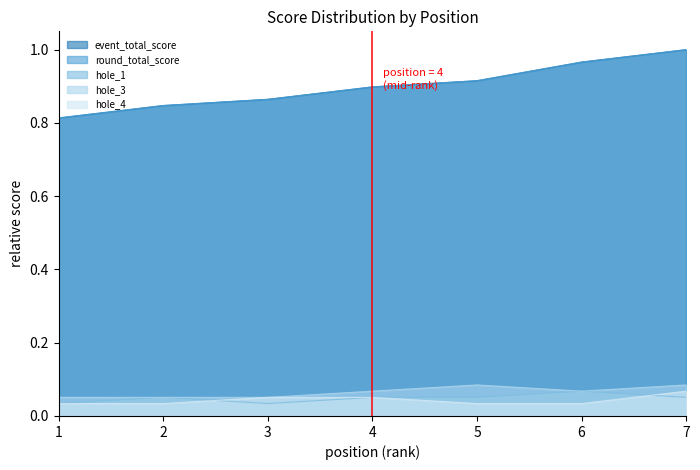

Reading right to left, extract all data points from this chart.

event_total_score: 1.0	1.0	0.9	0.9	0.9	0.8	0.8
round_total_score: 1.0	1.0	0.9	0.9	0.9	0.8	0.8
hole_1: 0.1	0.1	0.1	0.1	0.0	0.1	0.0
hole_3: 0.1	0.1	0.1	0.1	0.1	0.1	0.1
hole_4: 0.1	0.0	0.0	0.1	0.1	0.0	0.0